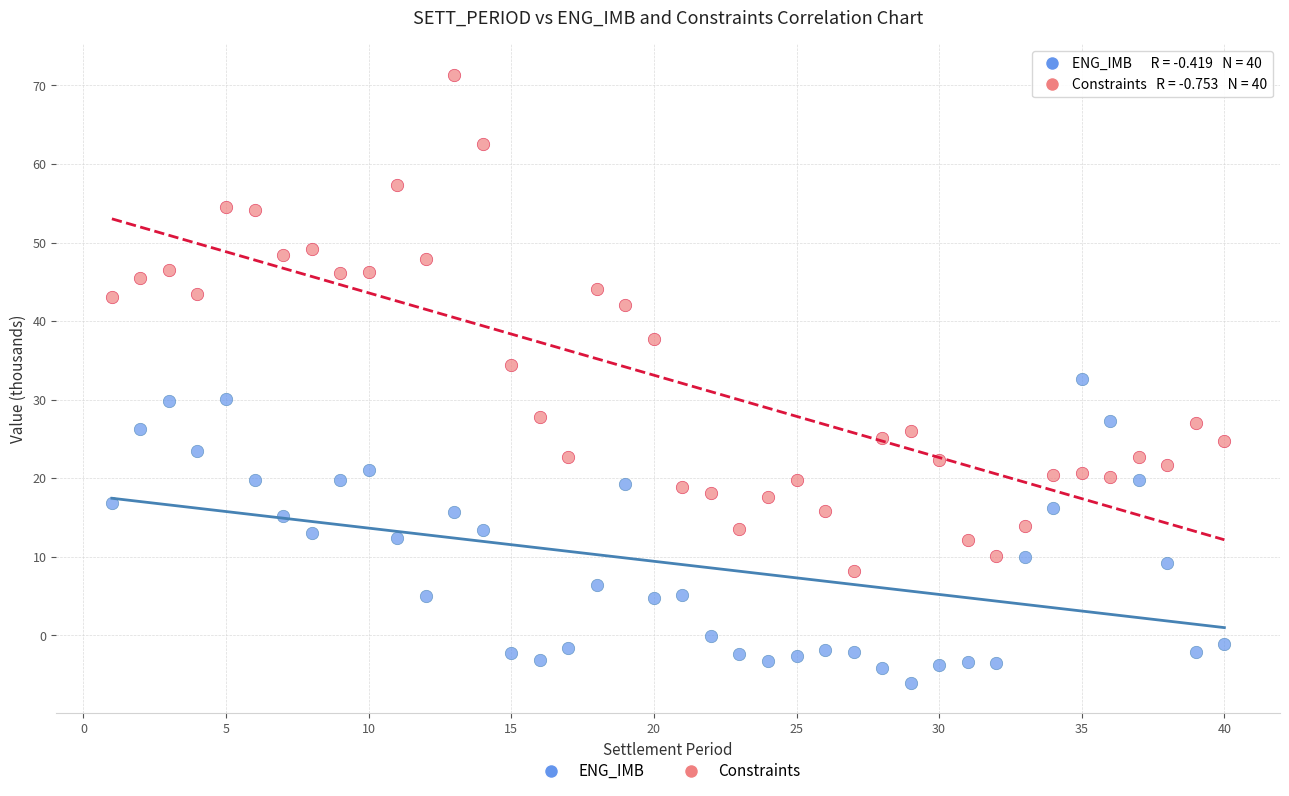

Across all data points, what is the range of X values (max minus min)?

39.0